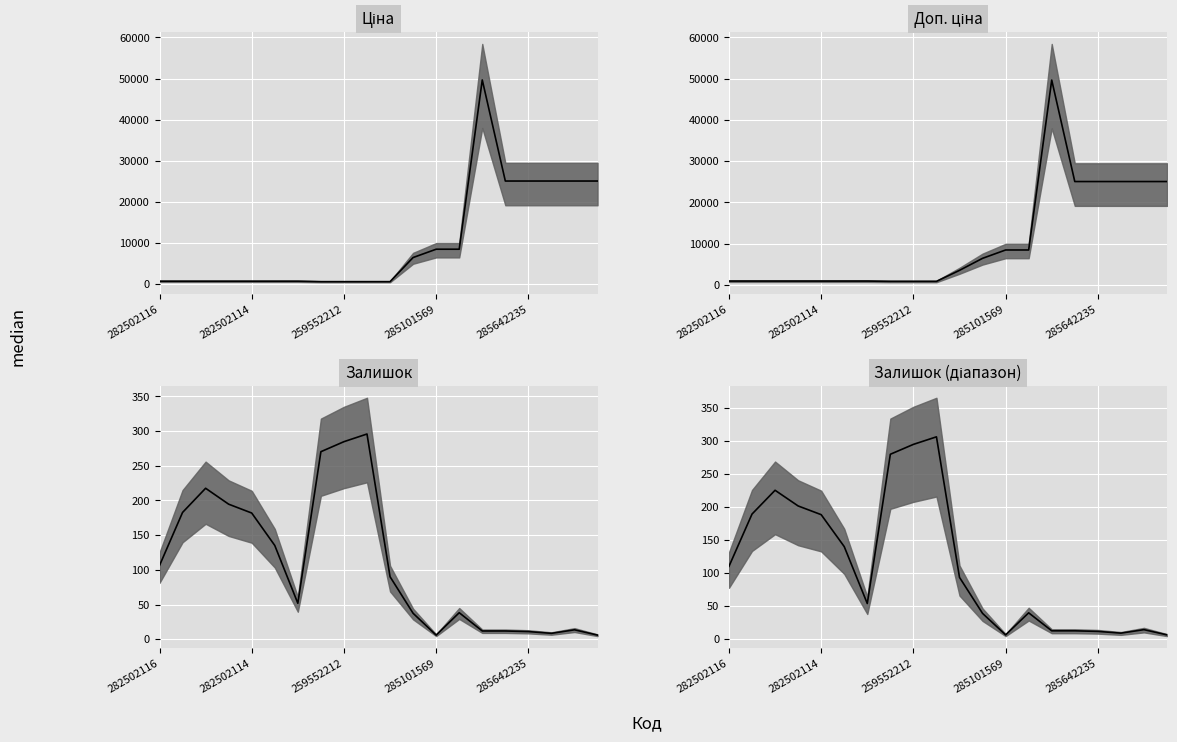

What is the sum of all Залишок median values?

2231.7